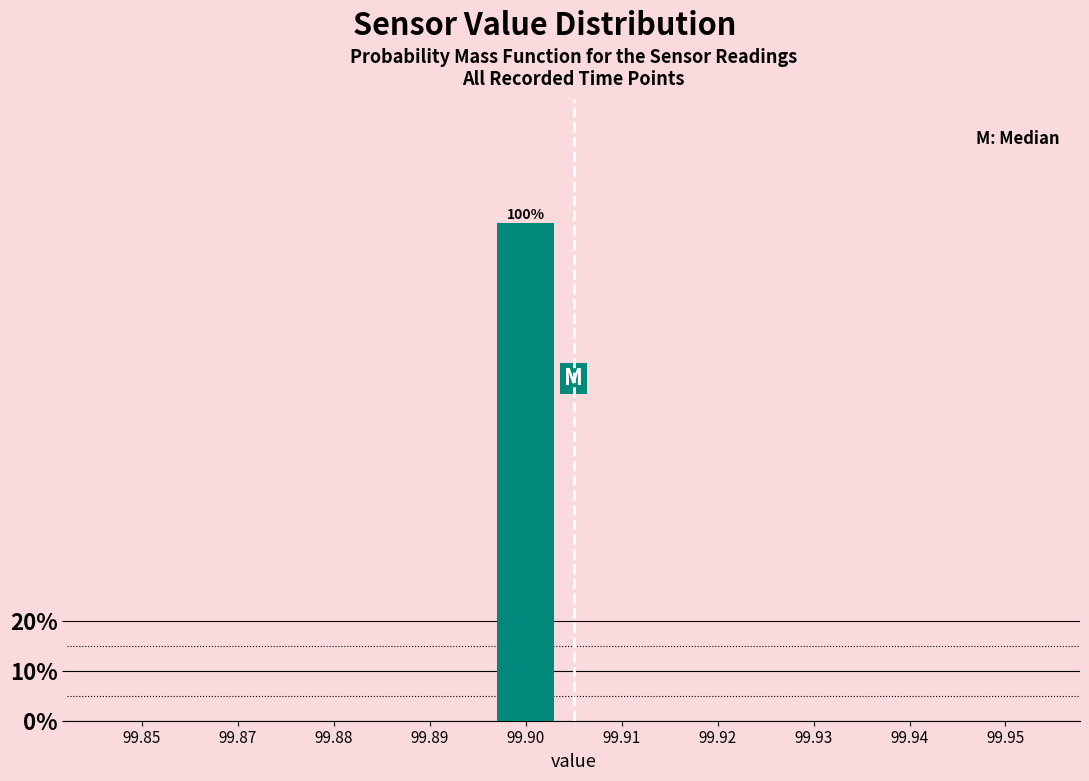

Reading left to right, what are all the values shown in this chart?

99.85=0	99.87=0	99.88=0	99.89=0	99.90=100	99.91=0	99.92=0	99.93=0	99.94=0	99.95=0